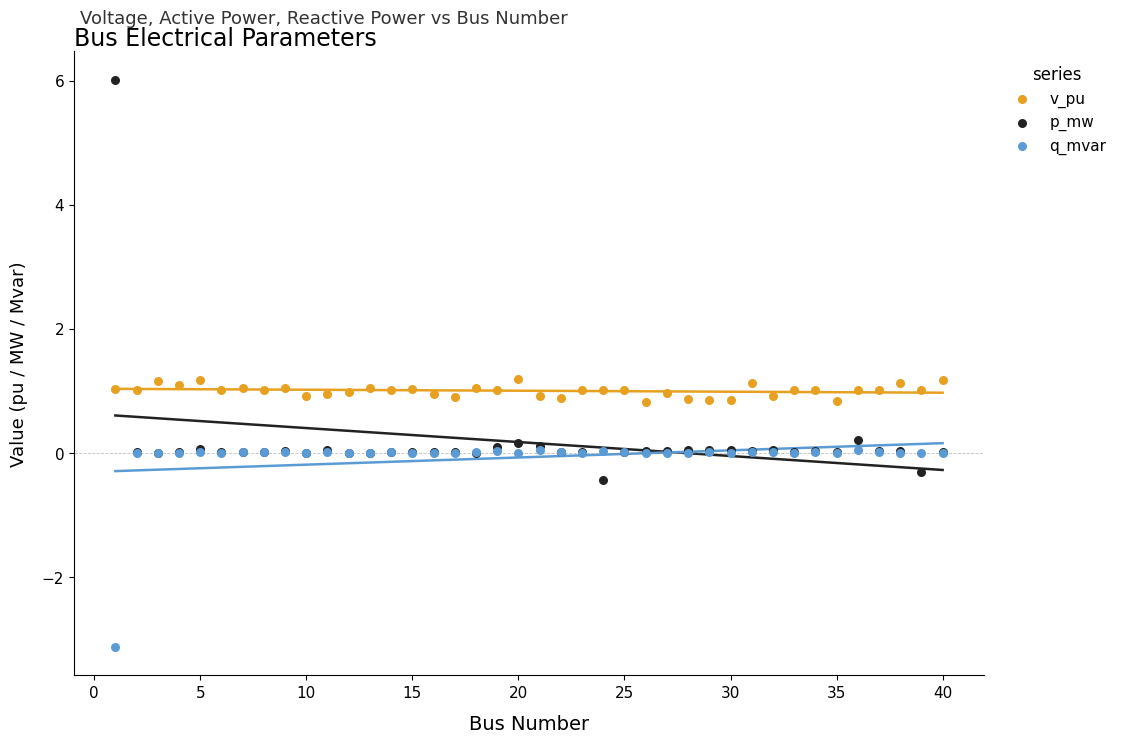

What is the total value across all series at 5?

1.3